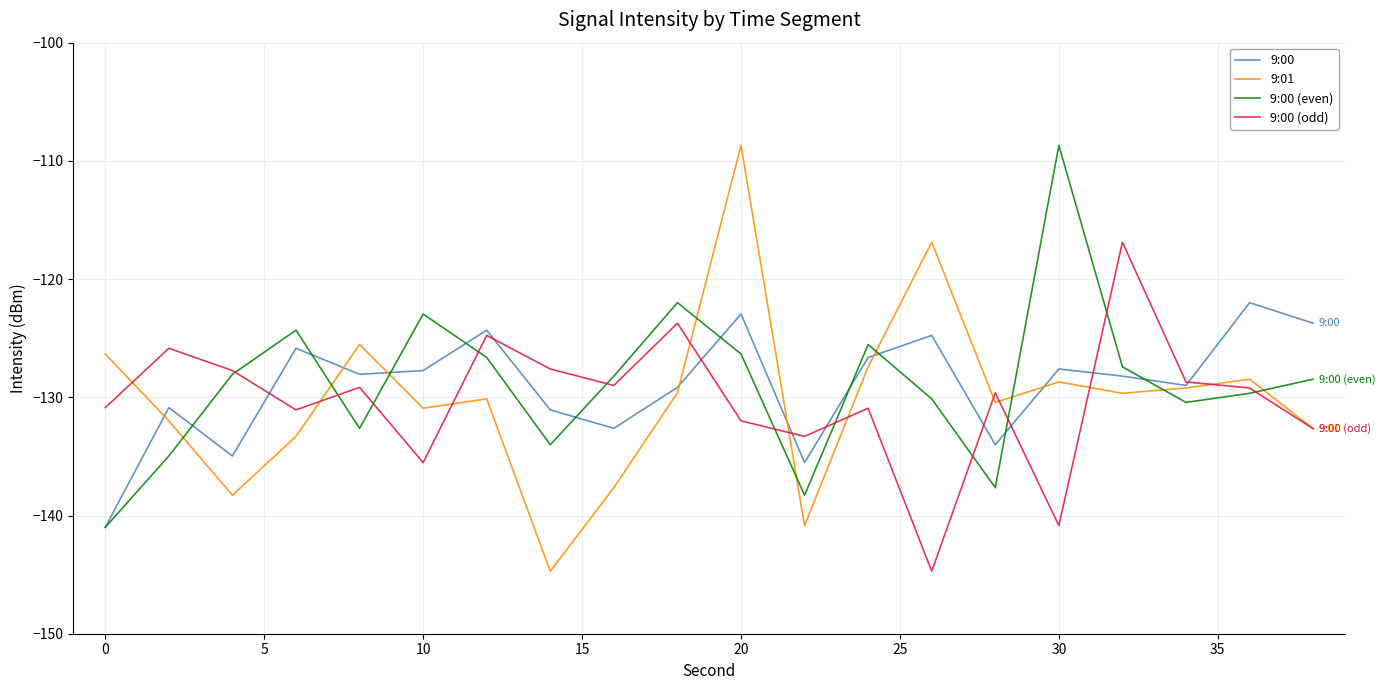

What is the maximum value shown in the chart?

-108.7